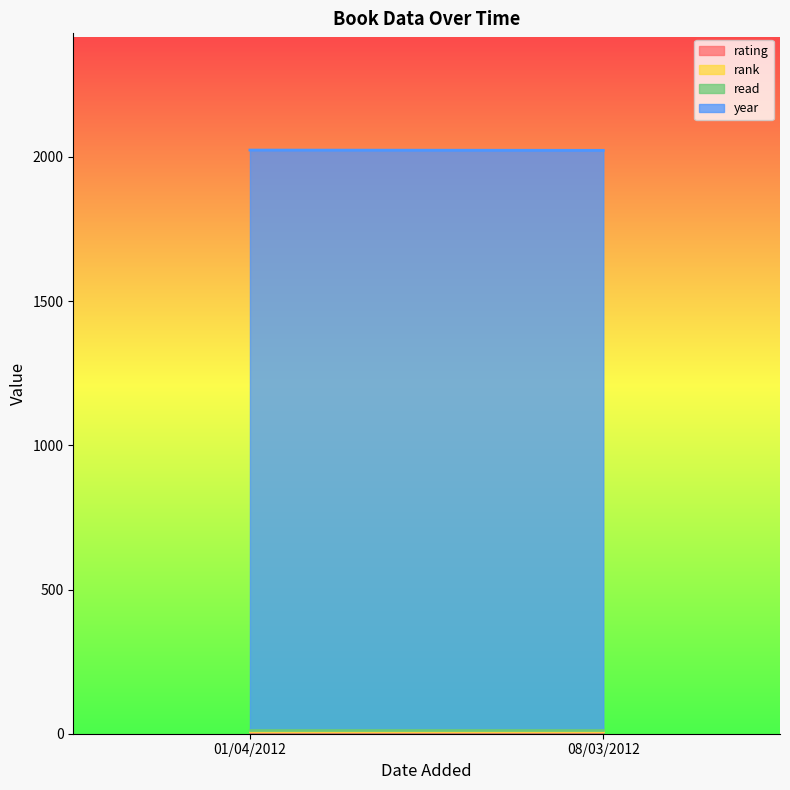

What is the sum of the rank values at 01/04/2012 and 08/03/2012?

2